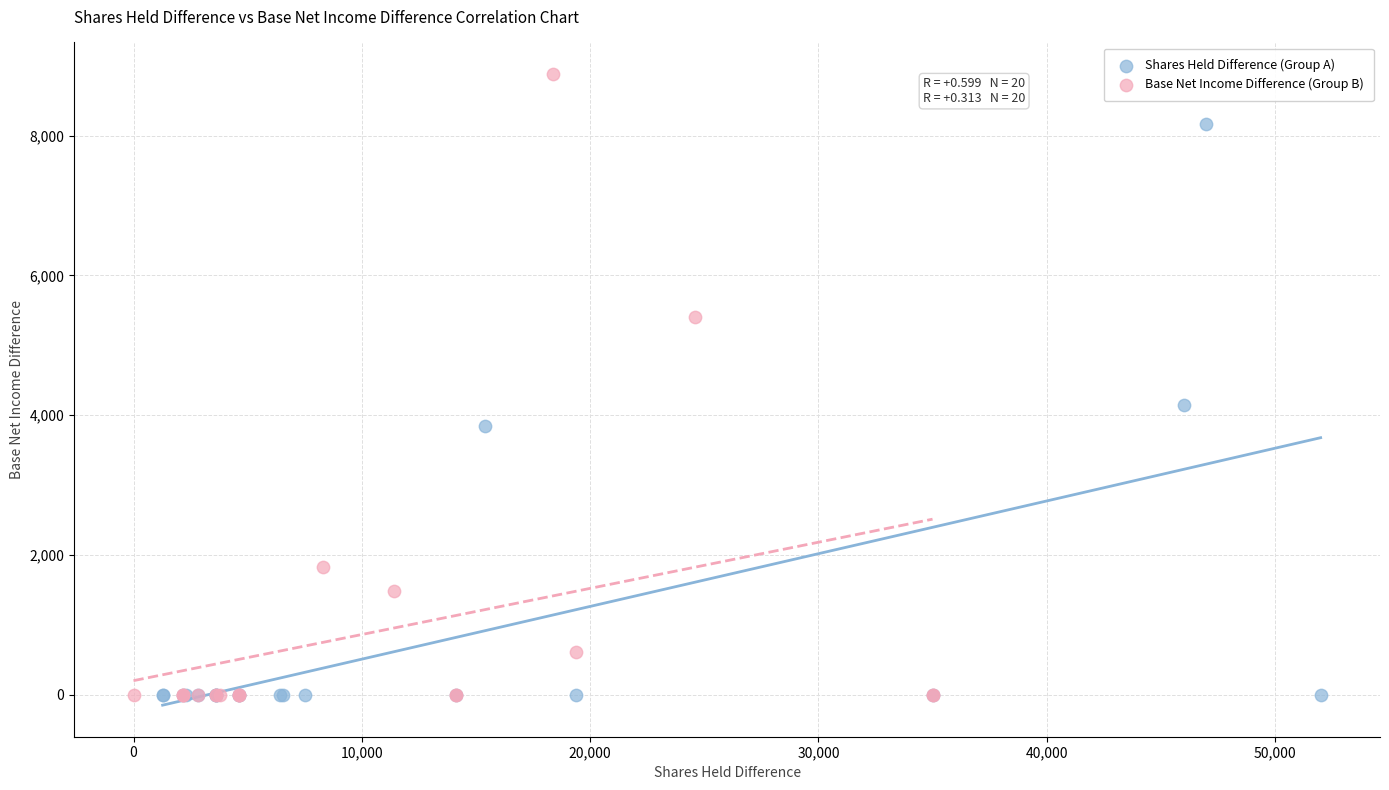

Which series has the widest spread of Y values?

Base Net Income Difference (Group B)